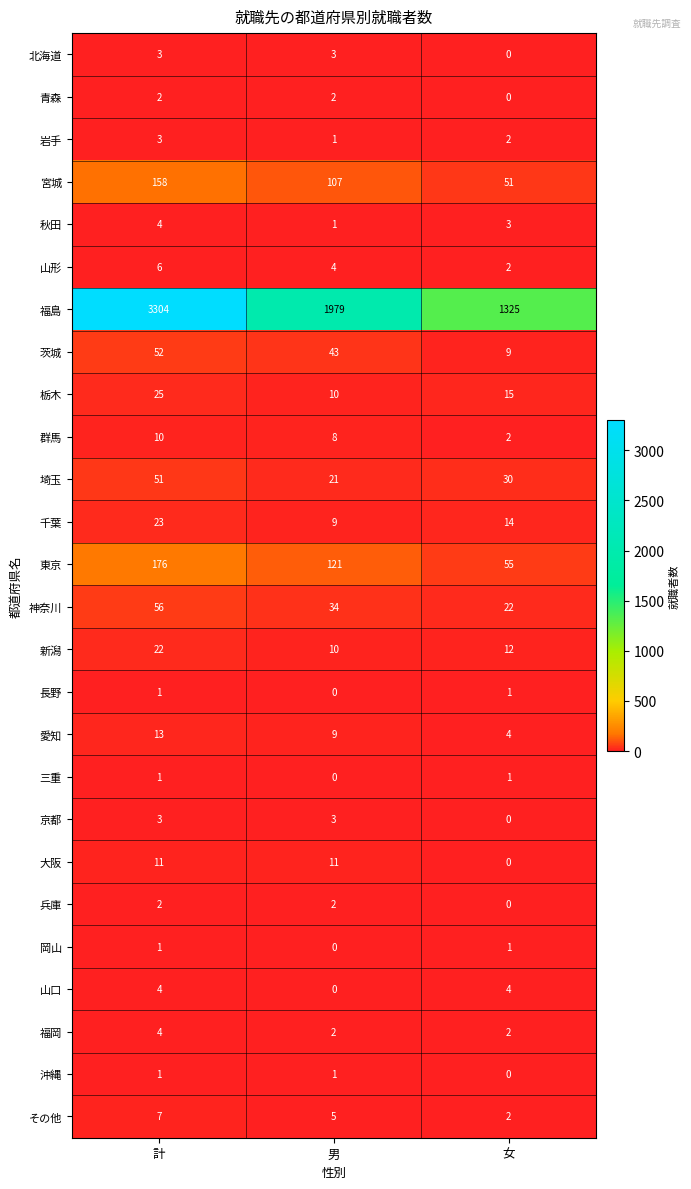

The 秋田 series shows 3 at 計. True or false?

False